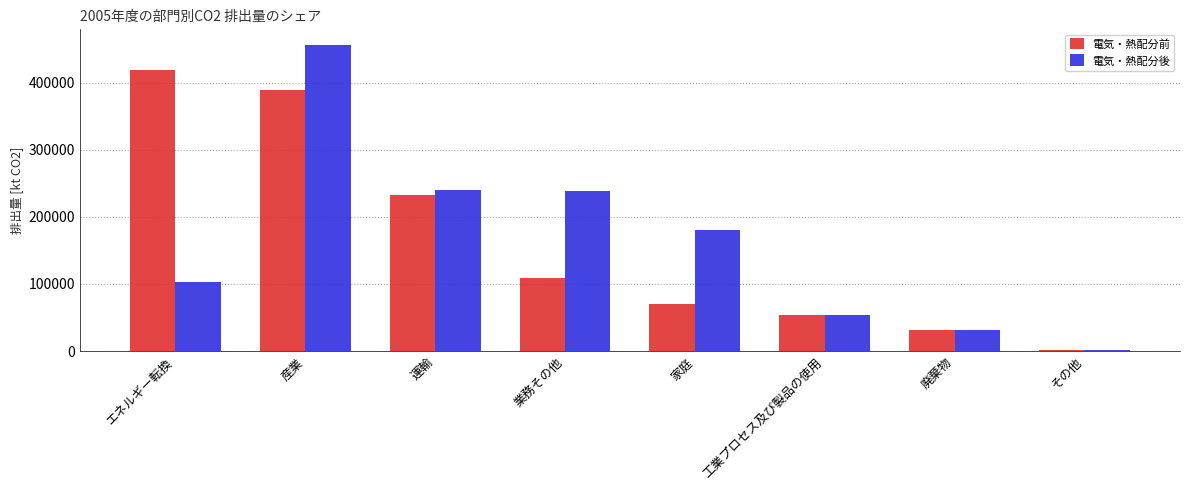

What is the total value across all series at 廃棄物?

63184.6